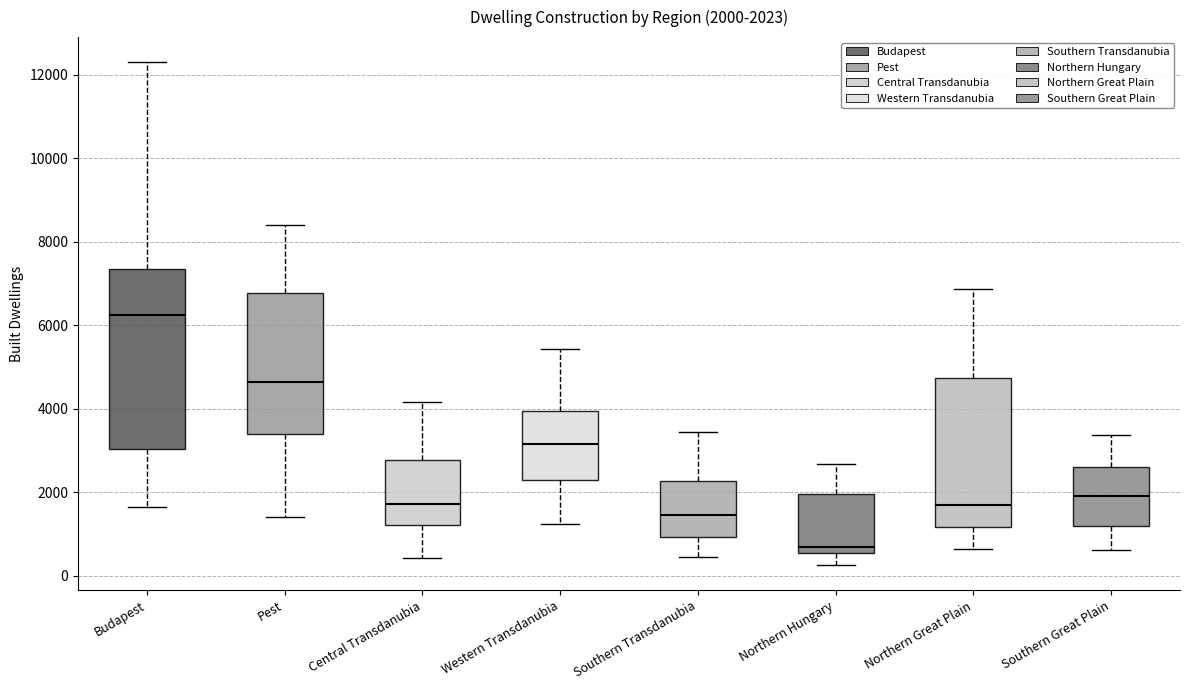

Comparing the boxes themselves (not the whiskers), which one is the tallest?

Budapest